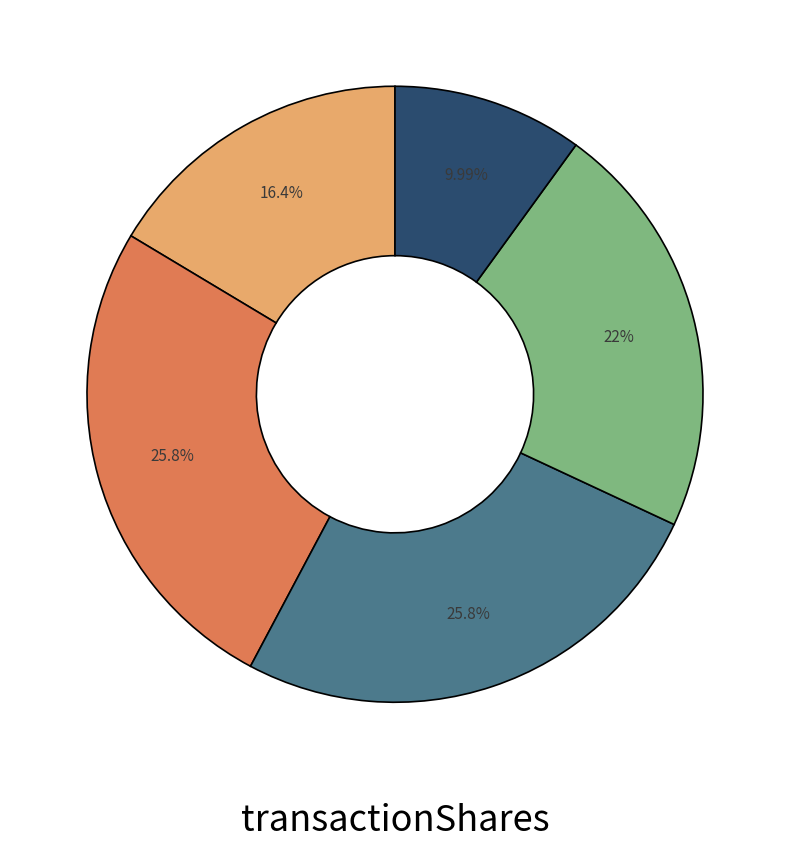

Is there any slice that represents more than half of the pie?

No